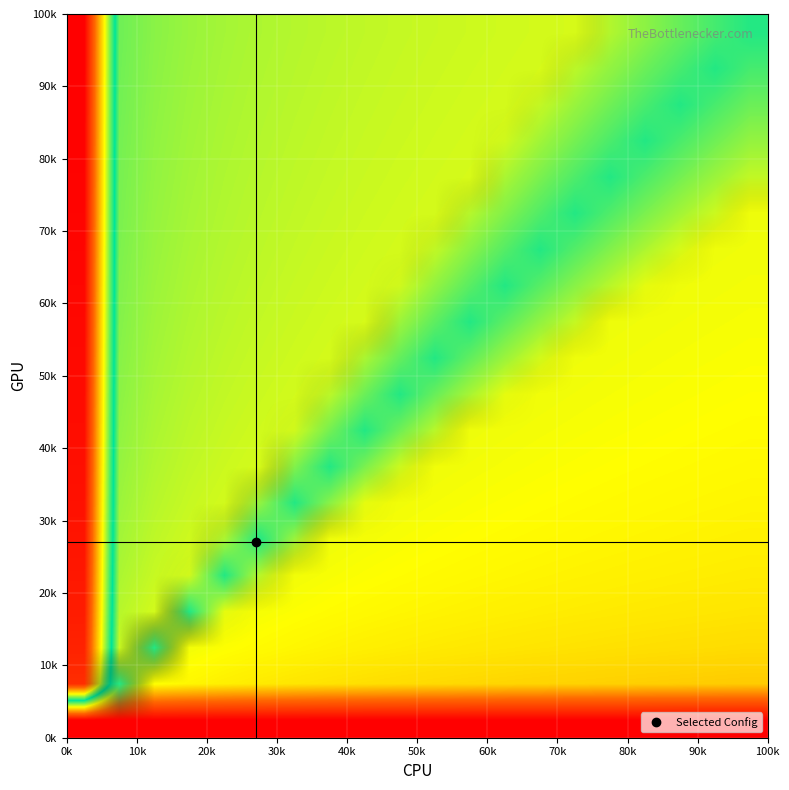

At how many categories does at least one series exceed 0?

20